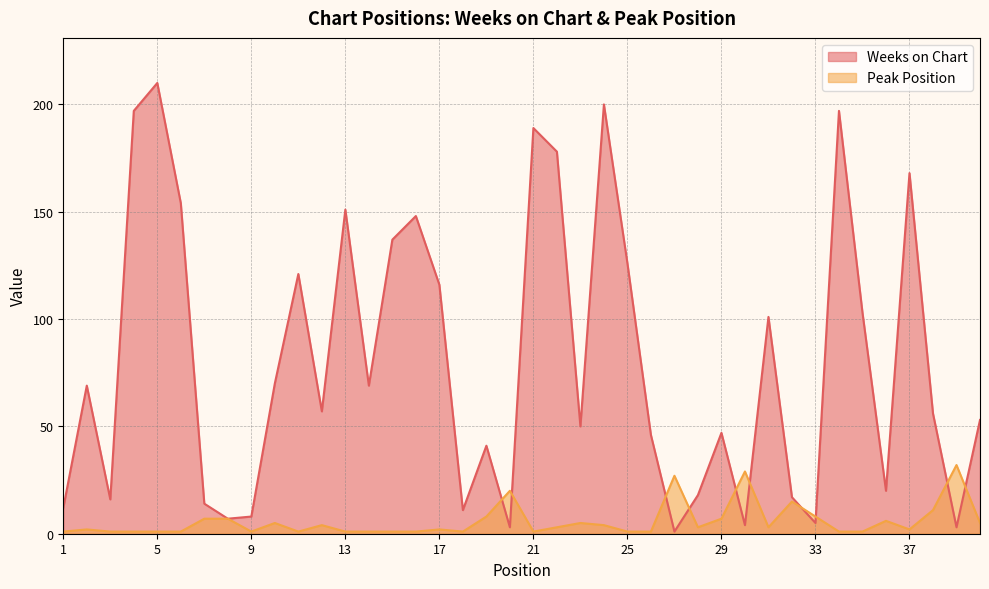

At which category does the chart reach its peak across all series?

5